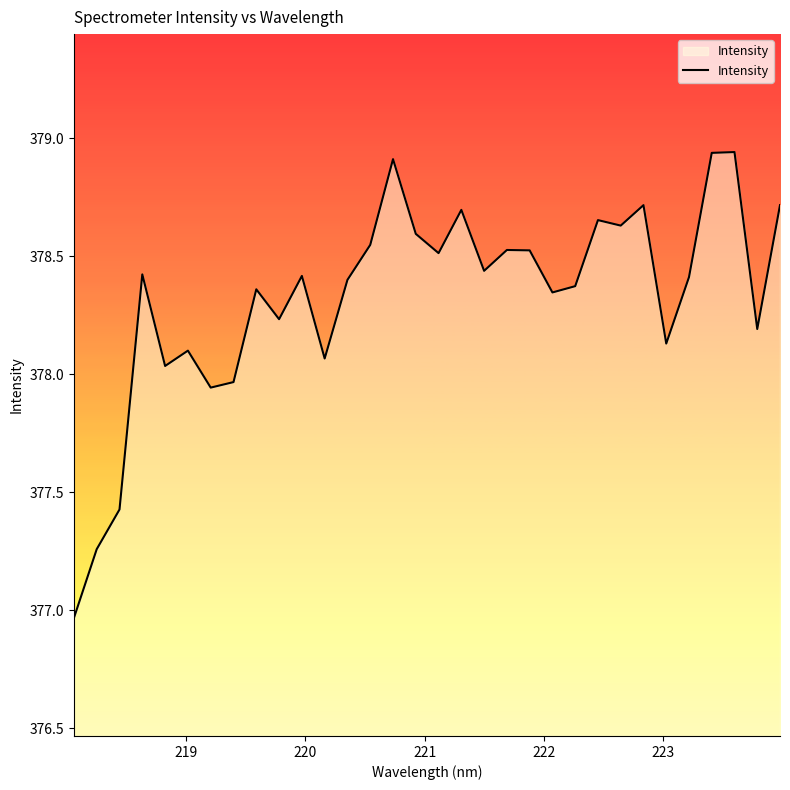

What is the difference between the maximum and minimum values?

2.0